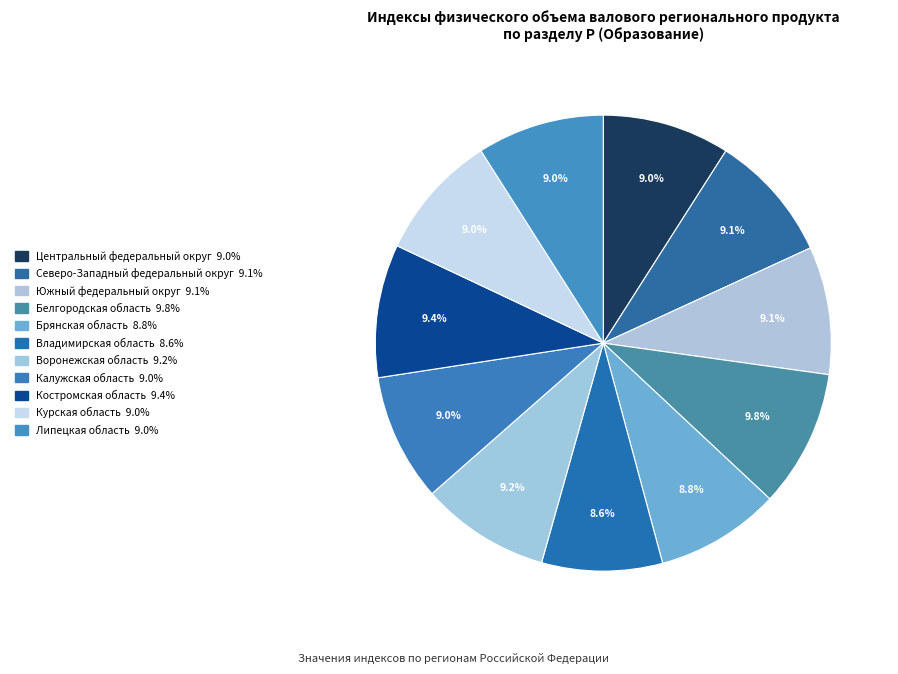

Which category has the smallest portion of the pie?

Владимирская область